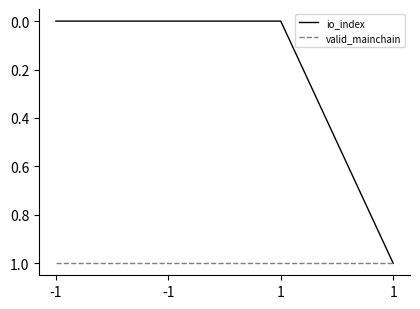

True or false: valid_mainchain and io_index cross at least once.

False